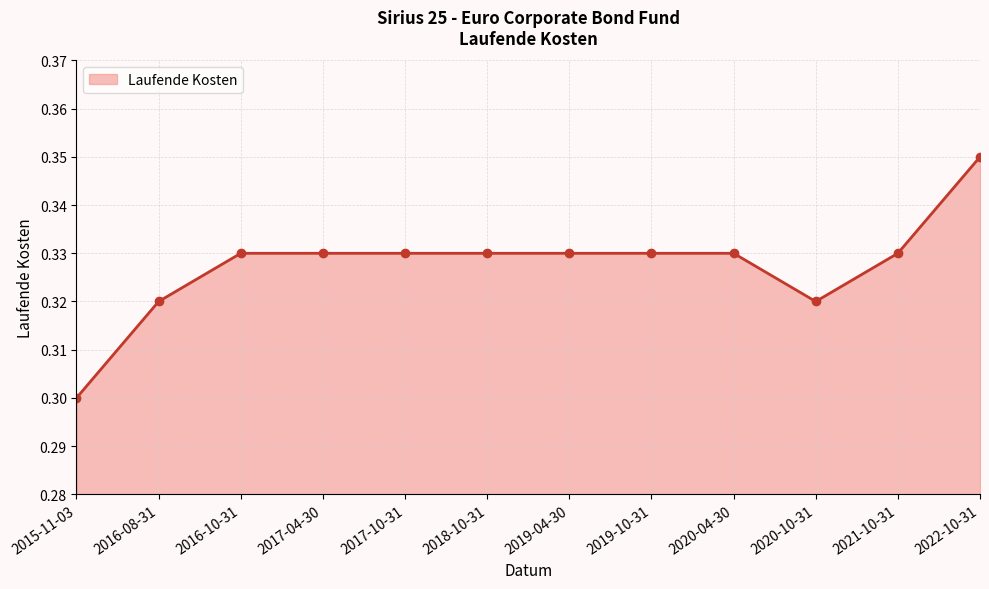

What is the sum of all values?

3.9